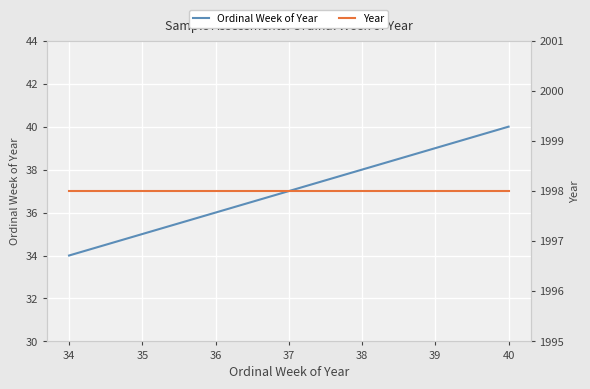

What is the difference between the Ordinal Week of Year values at 37 and 35?

2